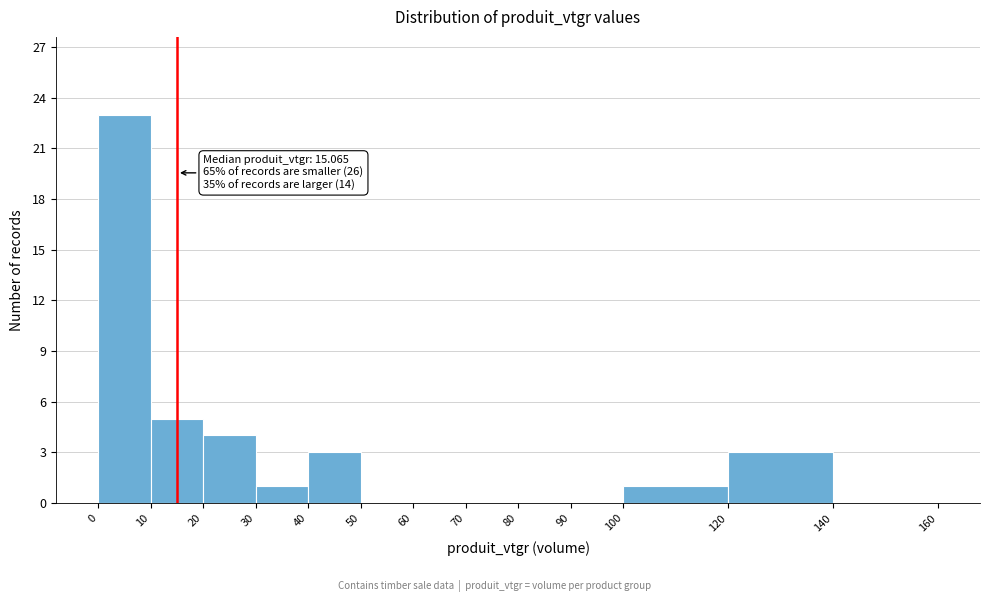

Which range on the x-axis has the tallest bar?

0 to 10